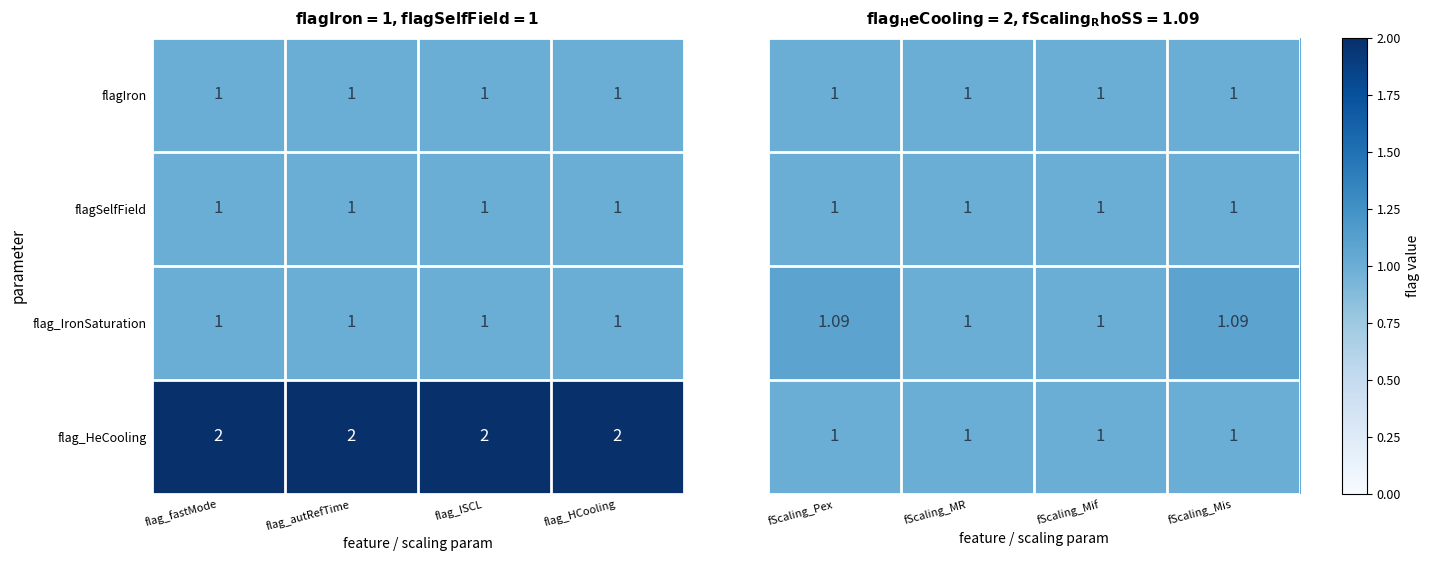

Is the value of flag_HeCooling at flag_autRefTime greater than the value of flagSelfField at flag_HCooling?

Yes